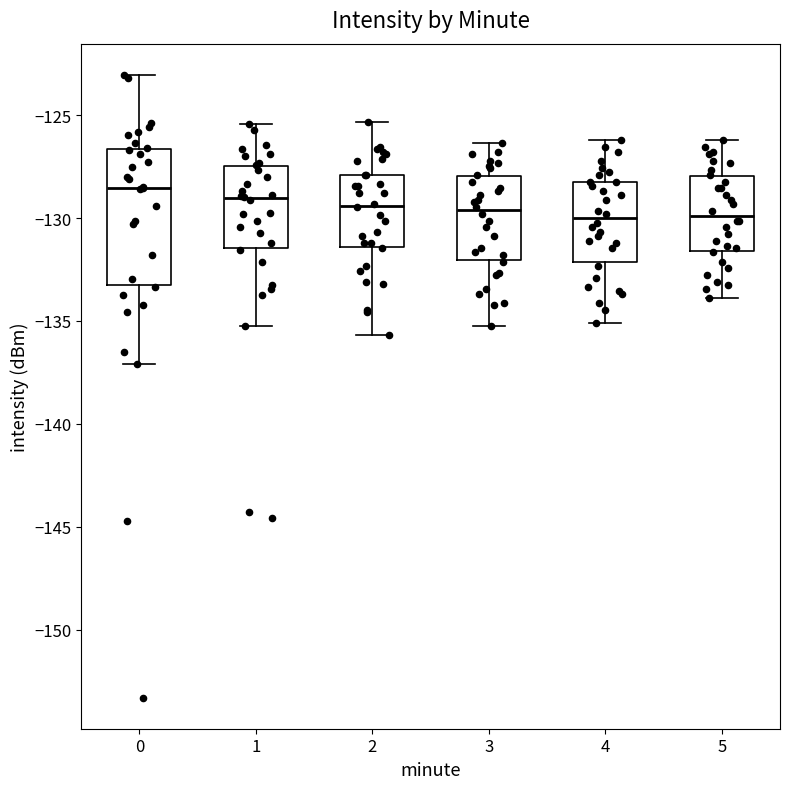

Comparing the boxes themselves (not the whiskers), which one is the tallest?

0